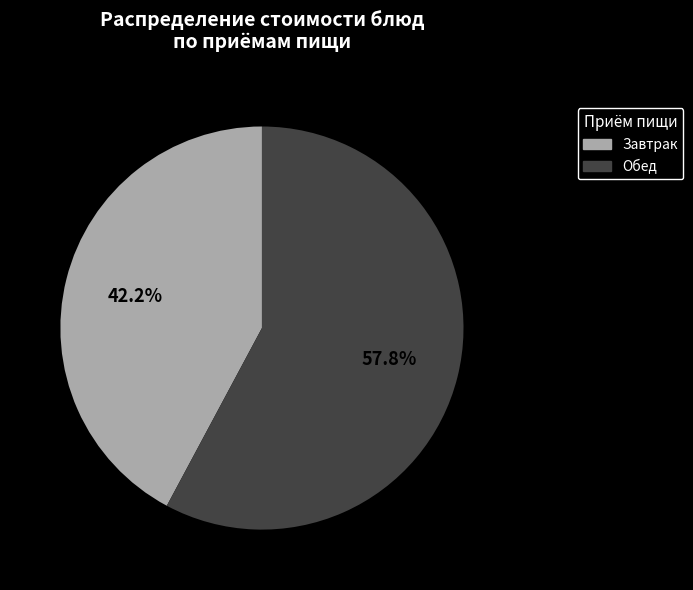

Is there any slice that represents more than half of the pie?

Yes